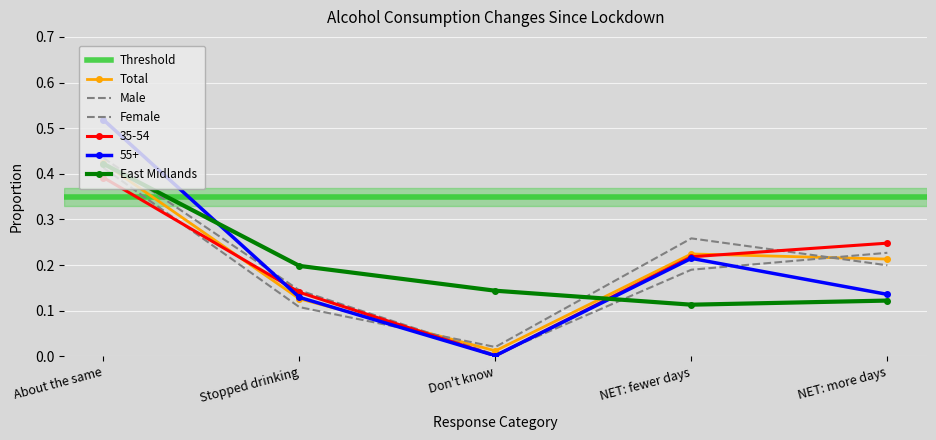

Is the value of 55+ at Stopped drinking greater than the value of Female at NET: fewer days?

No